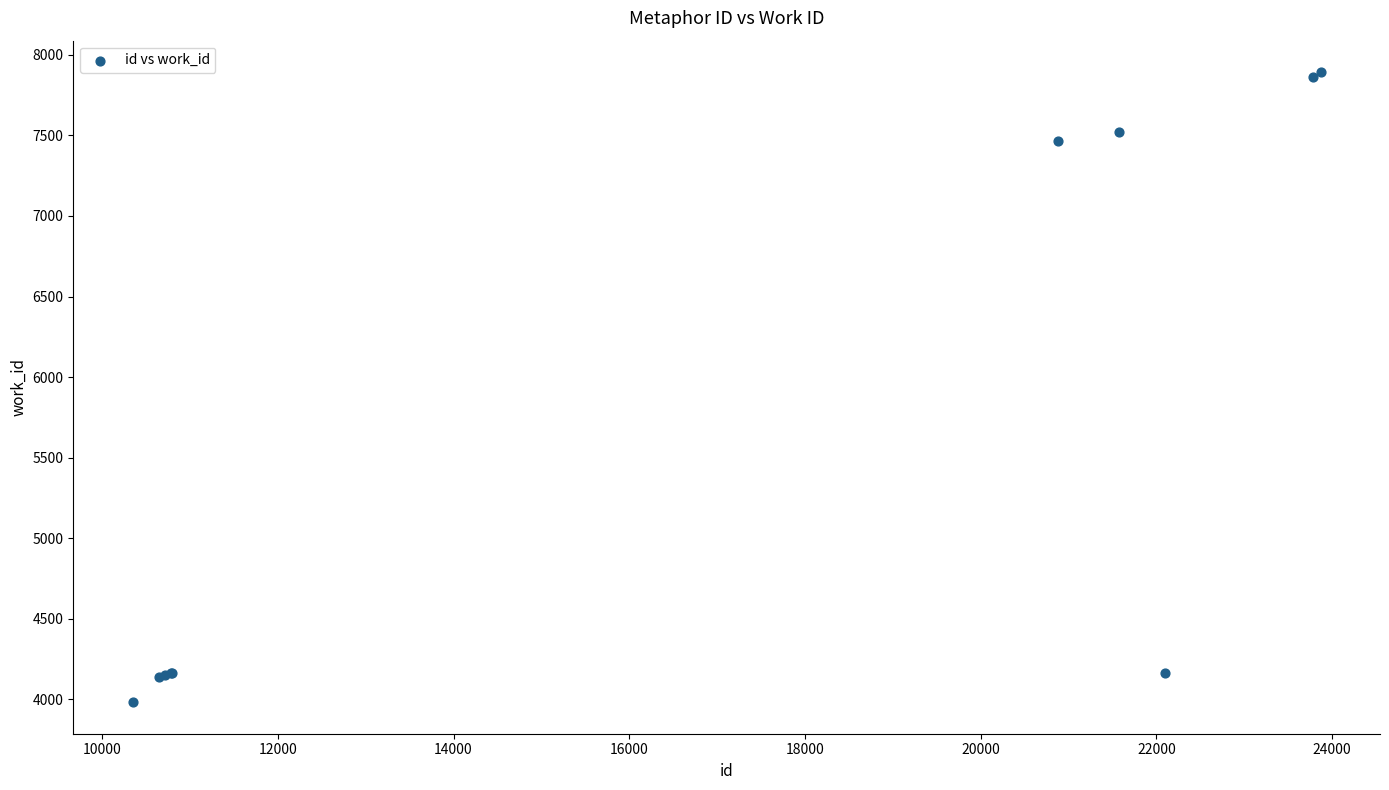

What Y value in the scatter plot is closest to 5937?

7464